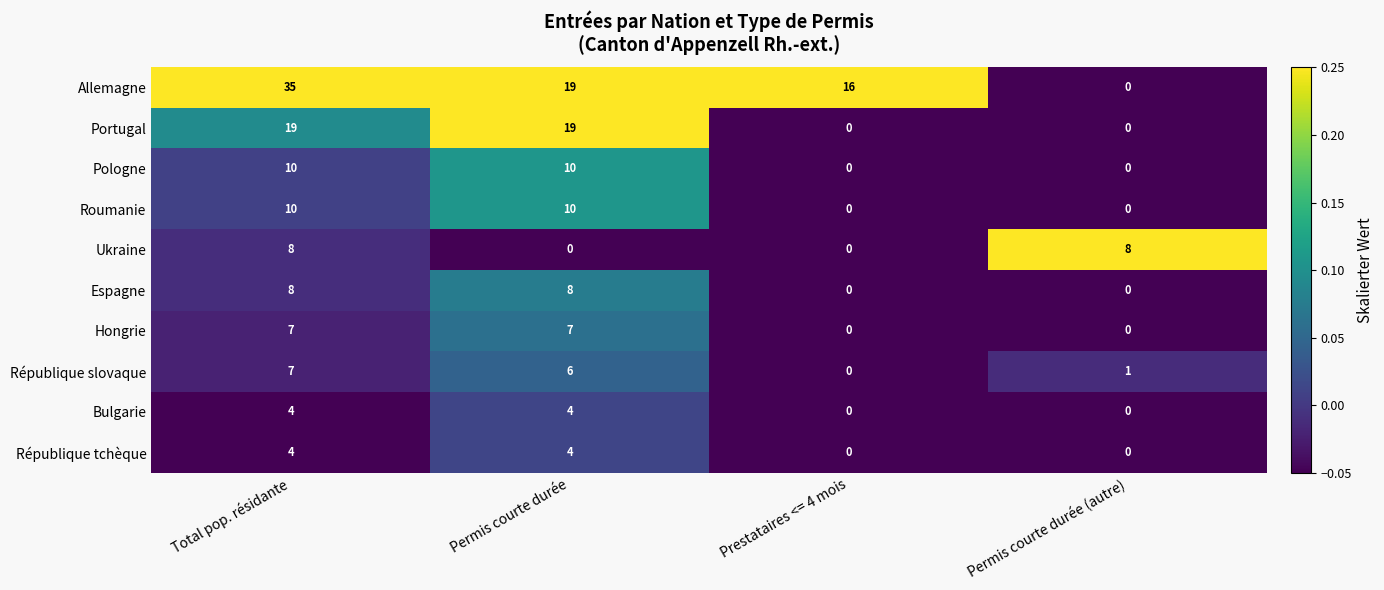

Rank the categories by Allemagne value from lowest to highest.

Permis courte durée (autre), Prestataires <= 4 mois, Permis courte durée, Total pop. résidante